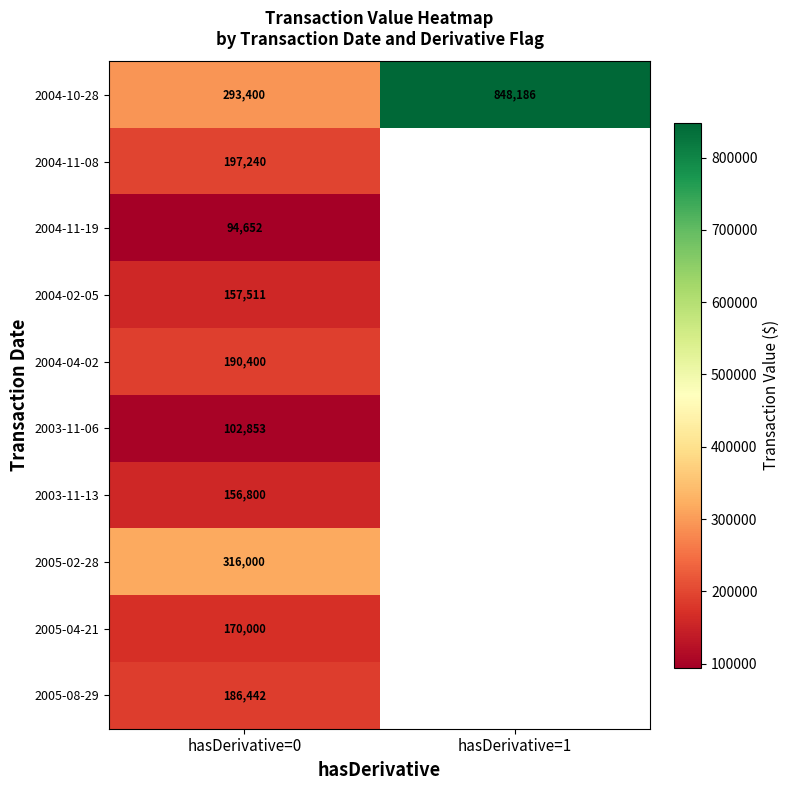

Between hasDerivative=1 and hasDerivative=0, which is larger?

hasDerivative=1